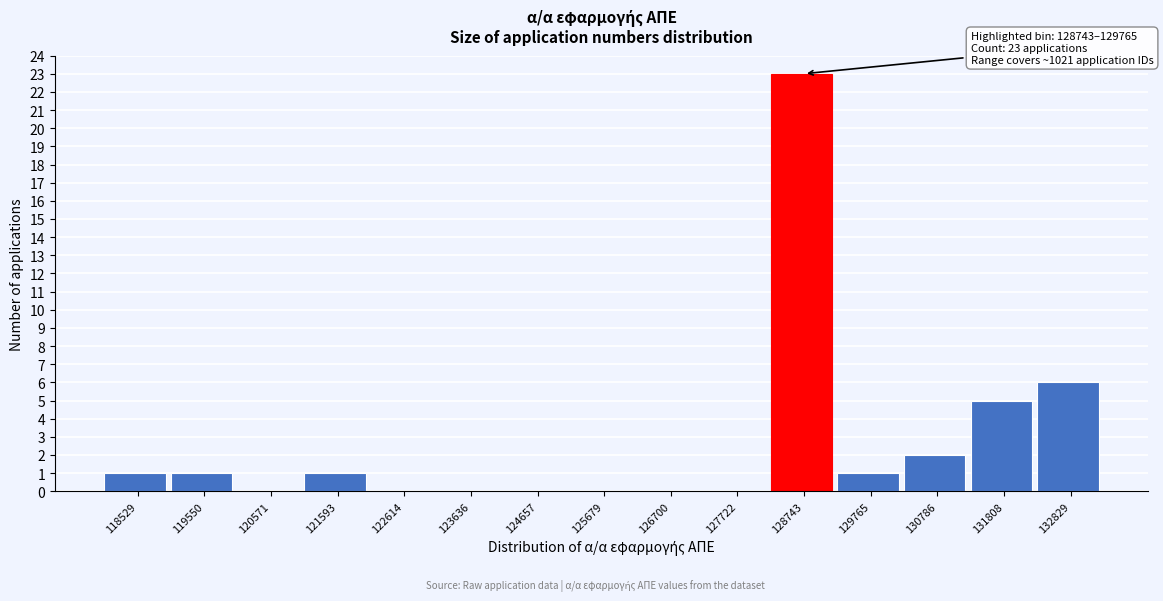

Reading left to right, list all the values displayed in this chart.

118529=1	119550=1	120571=0	121593=1	122614=0	123636=0	124657=0	125679=0	126700=0	127722=0	128743=23	129765=1	130786=2	131808=5	132829=6